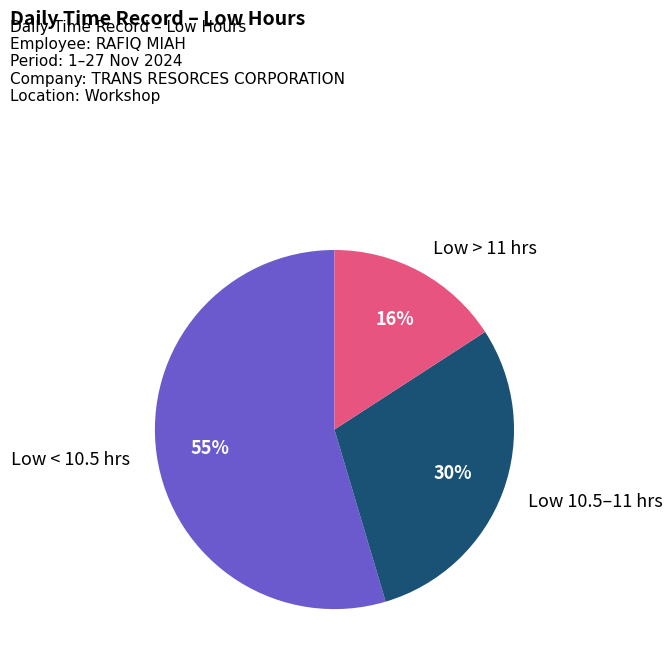

To the nearest percent, what is the average slice percentage?

33%